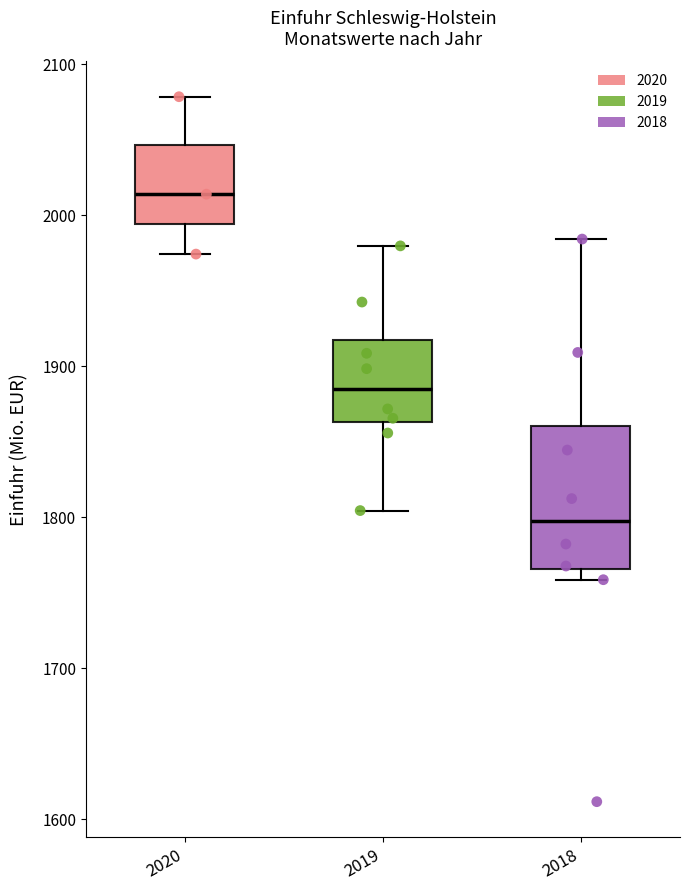

Reading left to right, transcribe this box plot: for each box, give where its median line is, the range the box spans, and where its two whiskers end, as read against the y-axis. The values are not printed on the chart, so give them approximately, as read against the axis.

2020: median 2010, box 1990 to 2050, whiskers 1970 to 2080
2019: median 1890, box 1860 to 1920, whiskers 1800 to 1980
2018: median 1800, box 1770 to 1860, whiskers 1760 to 1980